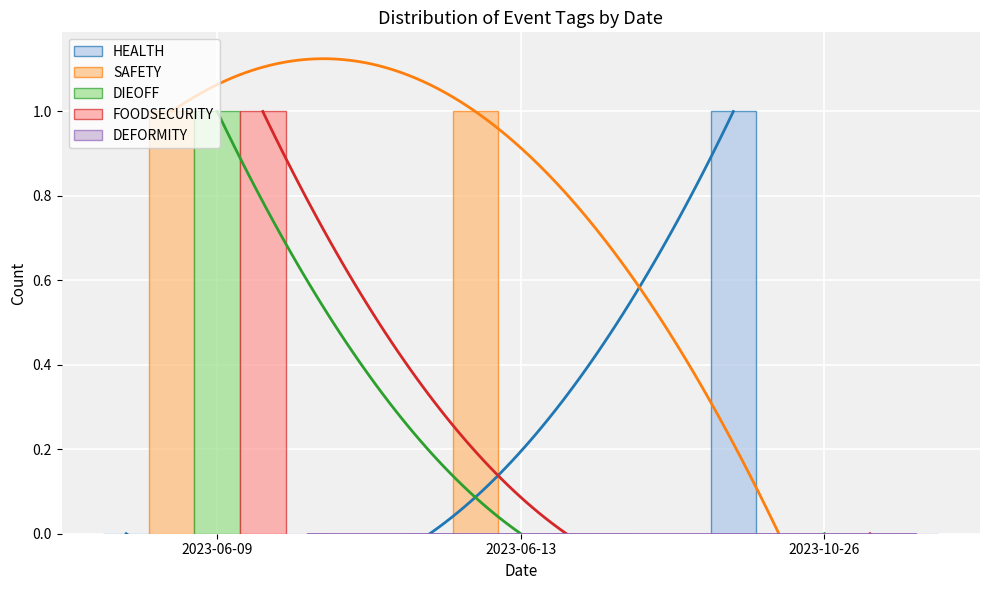

Reading left to right, extract all data points from this chart.

HEALTH: 0	0	1
SAFETY: 1	1	0
DIEOFF: 1	0	0
FOODSECURITY: 1	0	0
DEFORMITY: 0	0	0